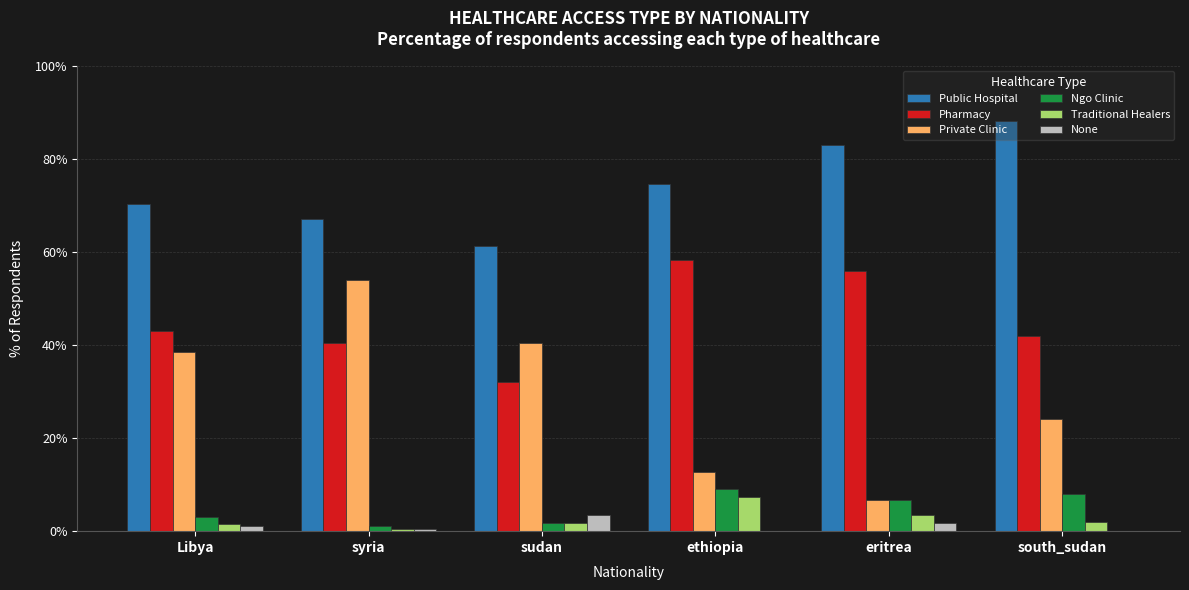

Are the bars horizontal?

No